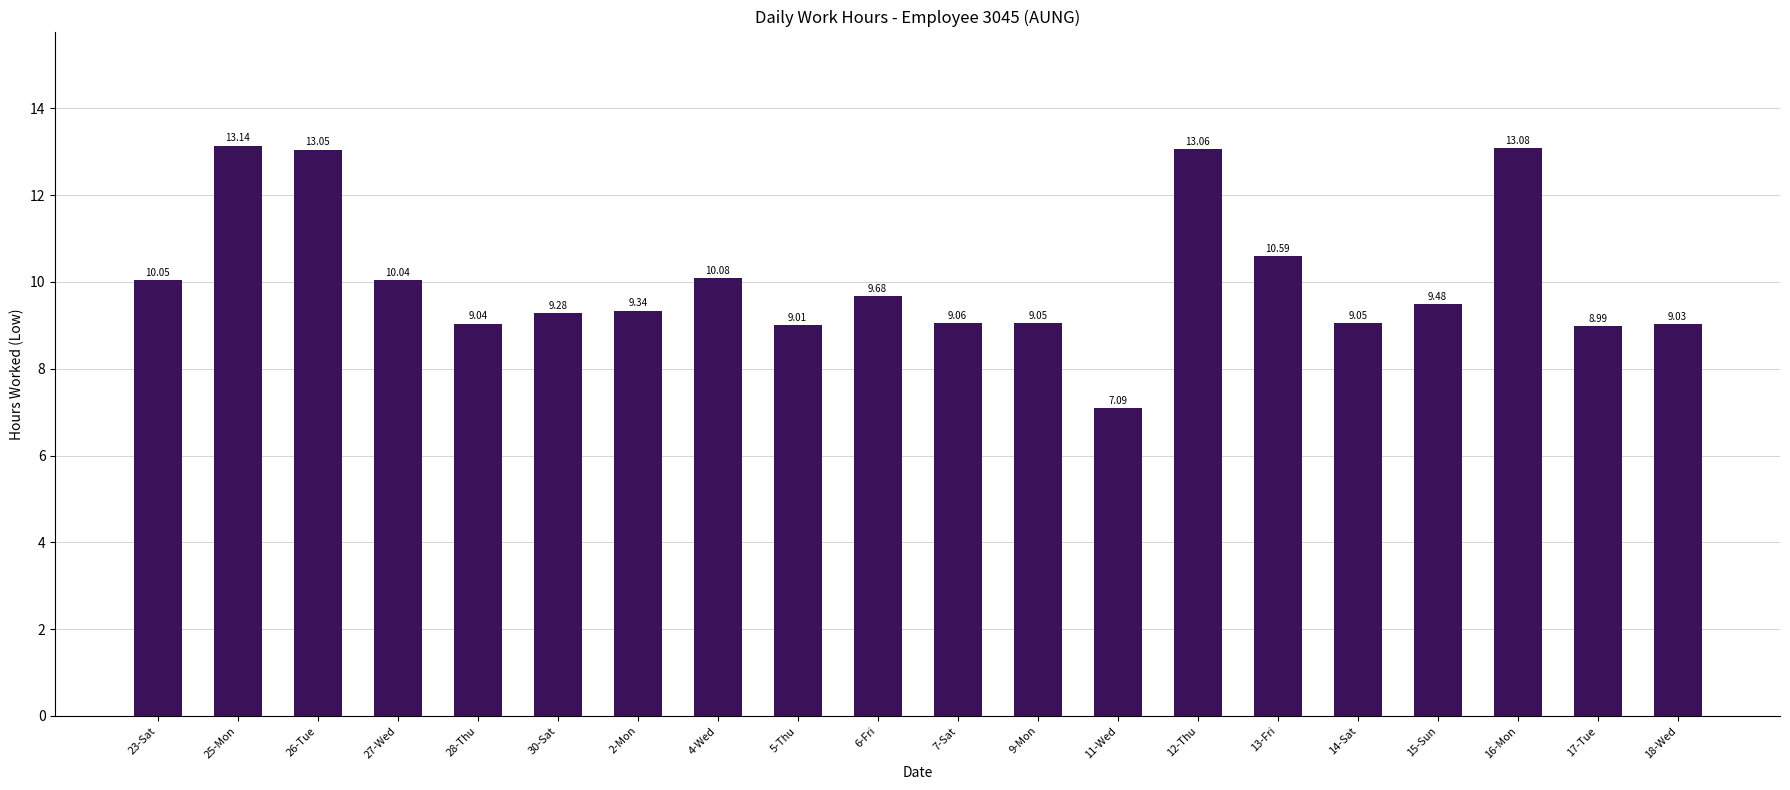

Which has a higher value, 28-Thu or 6-Fri?

6-Fri